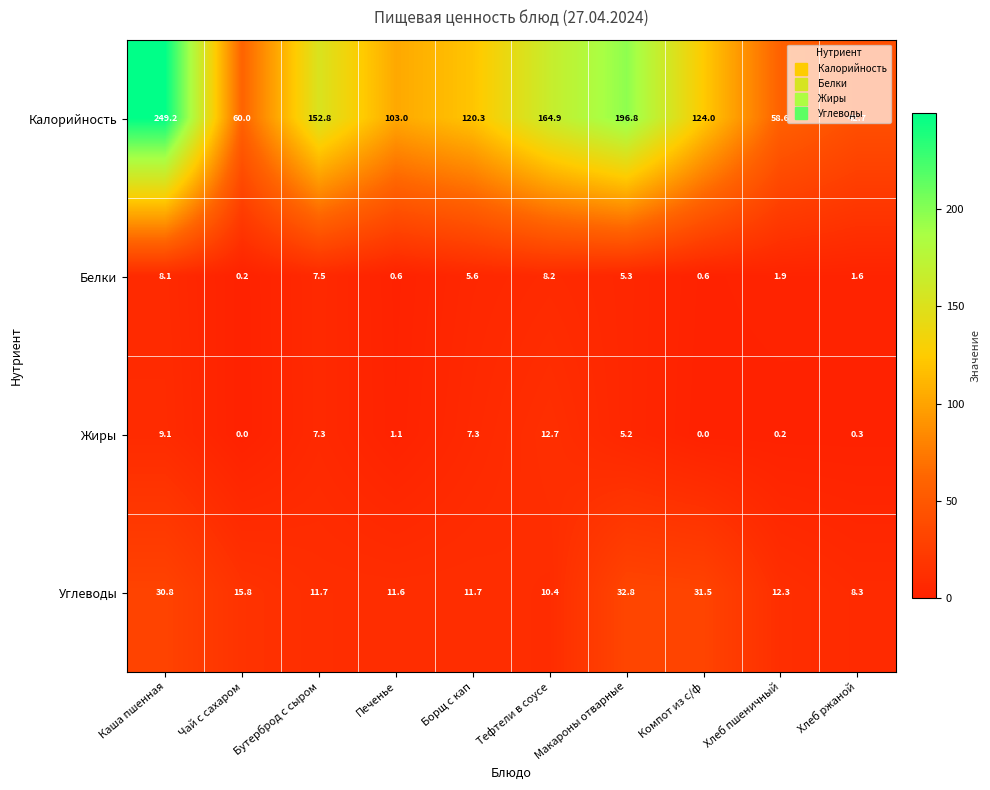

What is the sum of the Калорийность values at Хлеб ржаной and Борщ с кап?

163.0